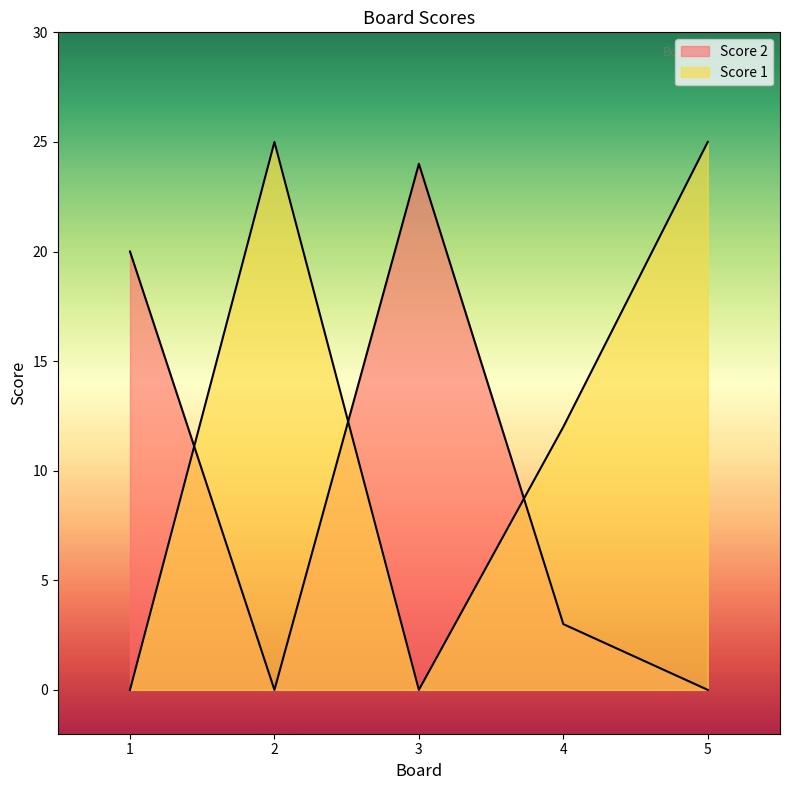

What is the sum of the Score 2 values at 2 and 1?

20